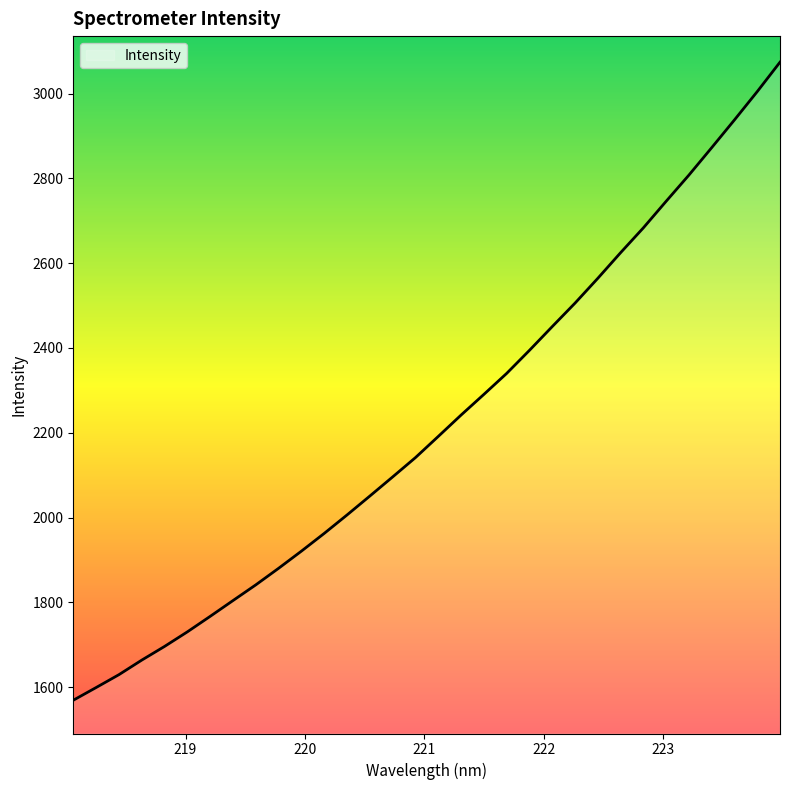

What is the maximum value shown in the chart?

3074.1